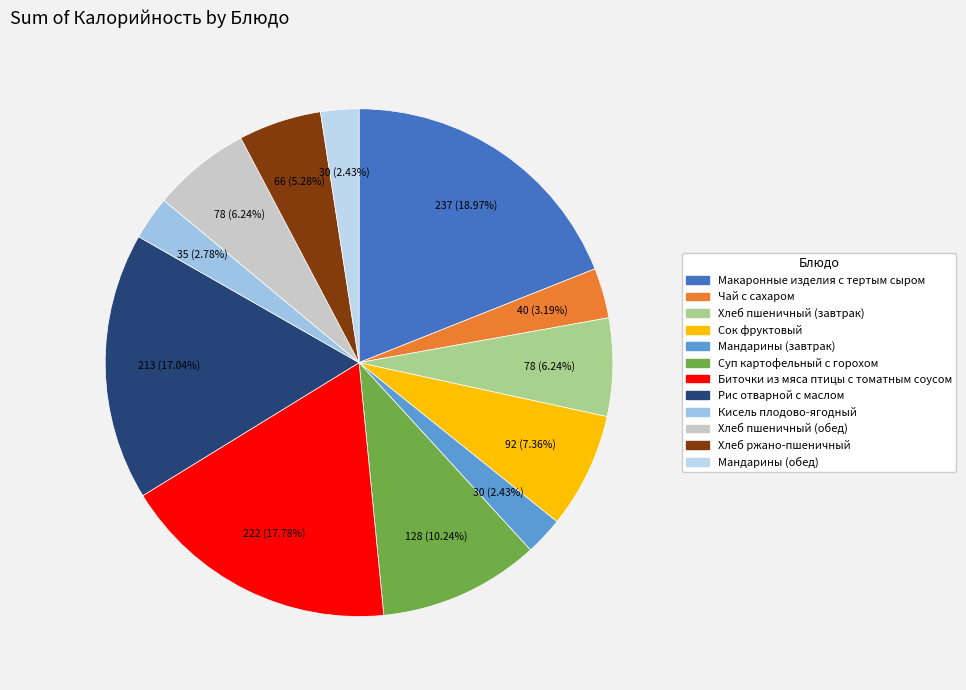

Count the number of slices in the pie.

12